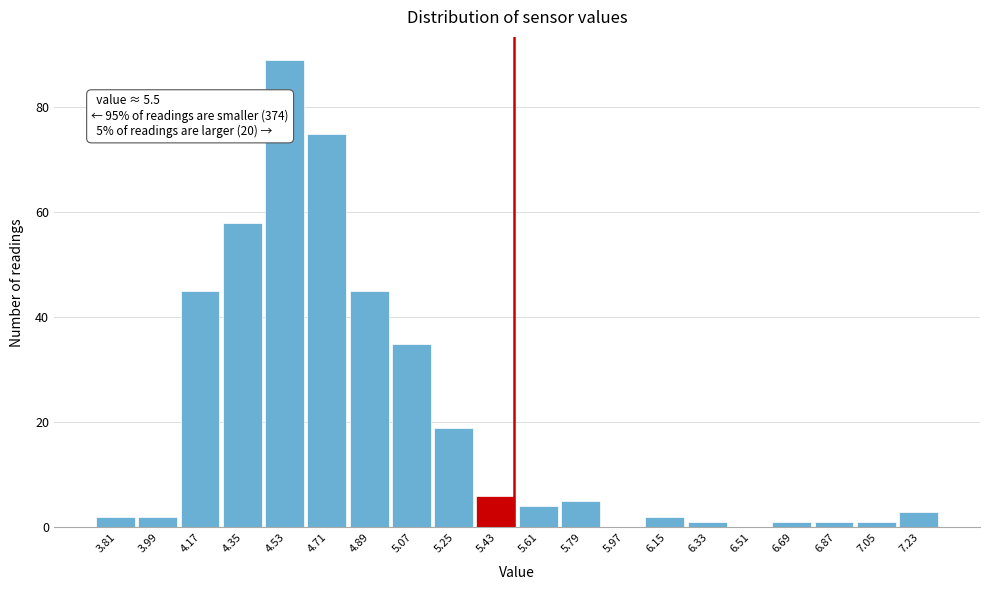

Which range on the x-axis has the tallest bar?

4.44 to 4.62